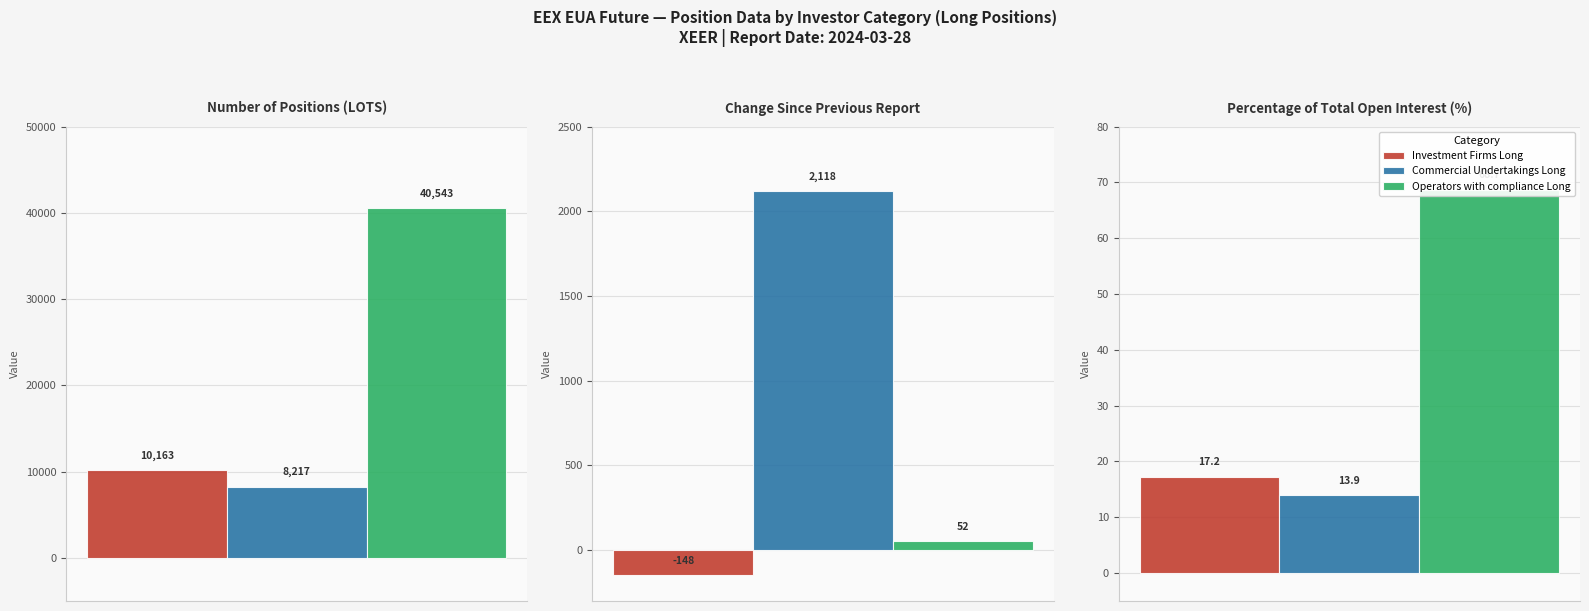

Between Number of positions (LOTS) and Change since previous report, which series saw the biggest shift?

Operators with compliance Long